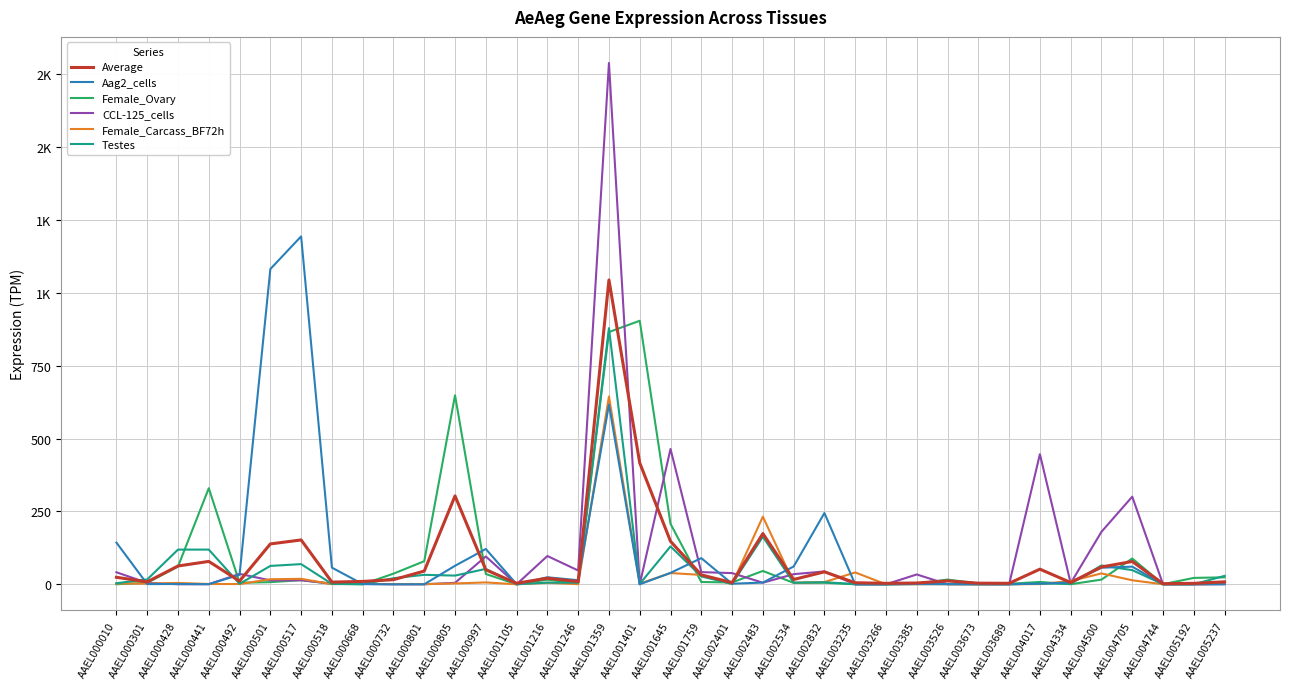

What are all the series names shown in the legend?

Average, Aag2_cells, Female_Ovary, CCL-125_cells, Female_Carcass_BF72h, Testes